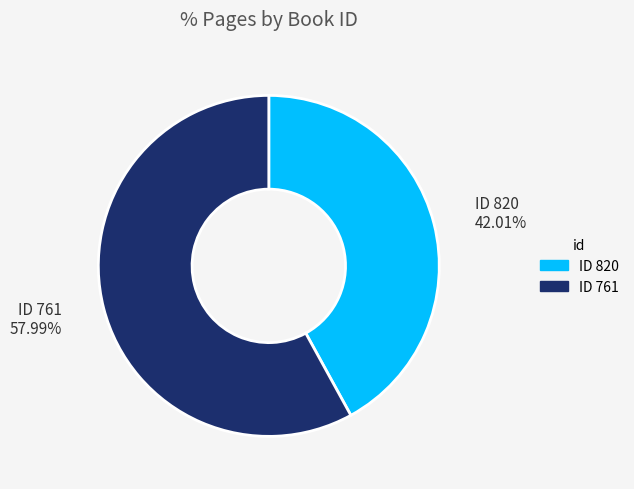

Is there a majority slice in this chart?

Yes